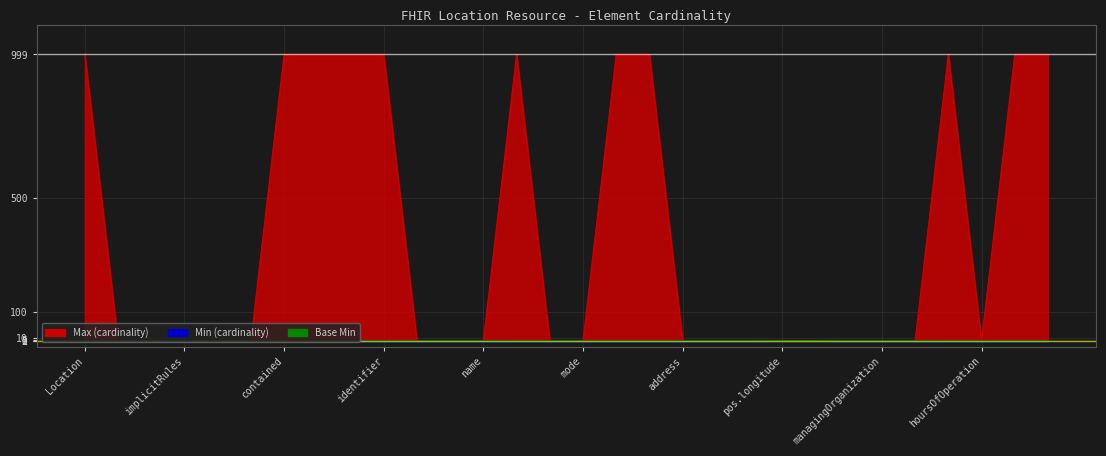

True or false: Max_numeric and Base Min cross at least once.

False